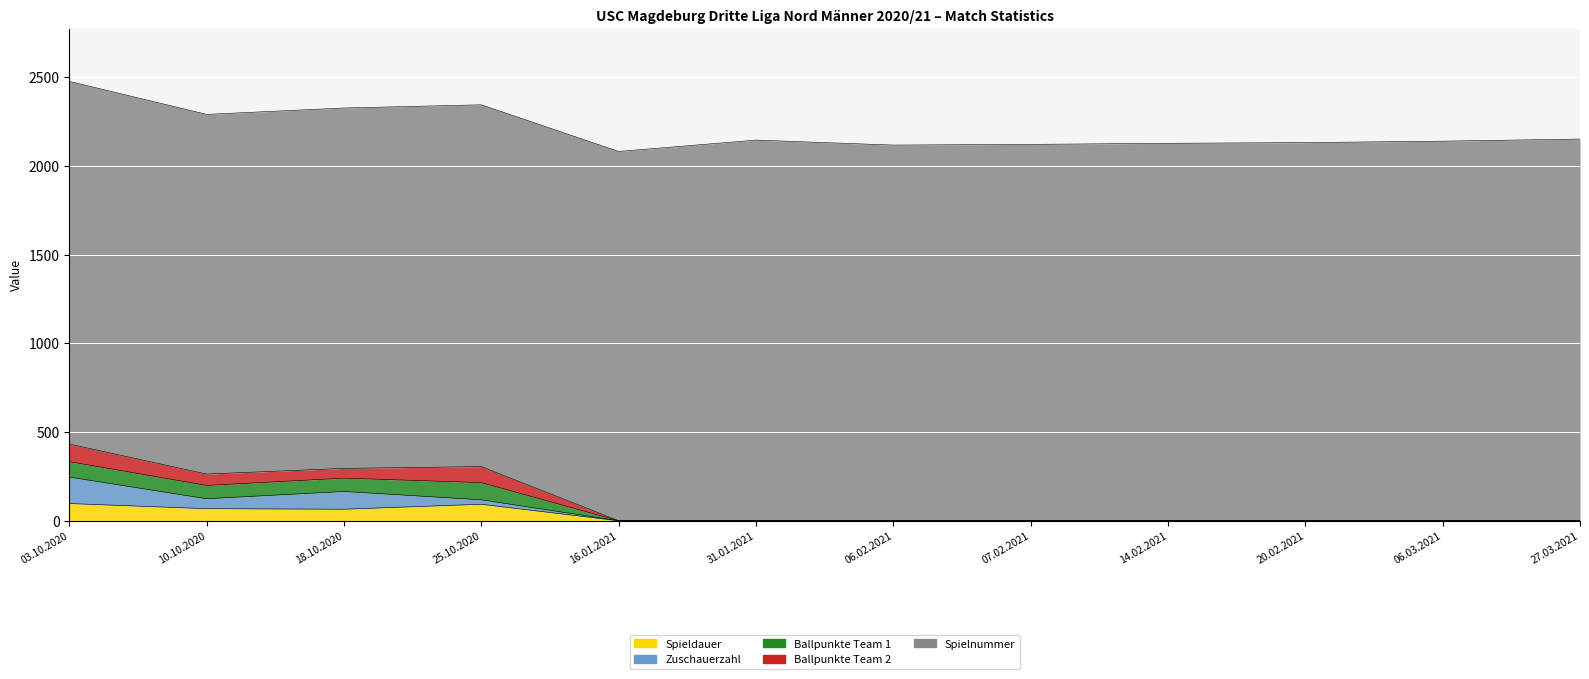

True or false: Ballpunkte Team 2 has more than 1 interior local peaks.

False